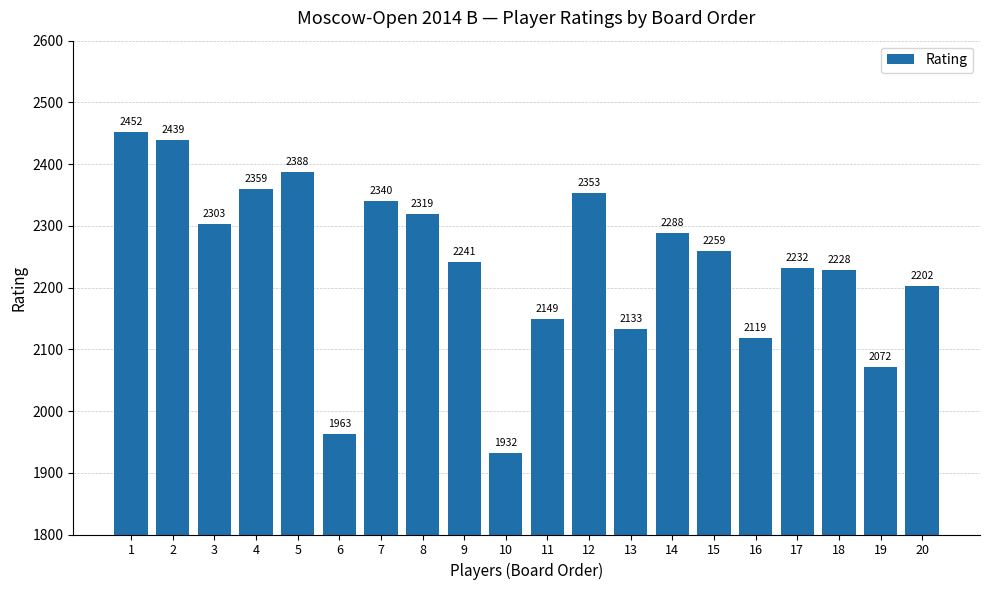

Reading left to right, transcribe all the data shown in this chart.

1=2452	2=2439	3=2303	4=2359	5=2388	6=1963	7=2340	8=2319	9=2241	10=1932	11=2149	12=2353	13=2133	14=2288	15=2259	16=2119	17=2232	18=2228	19=2072	20=2202